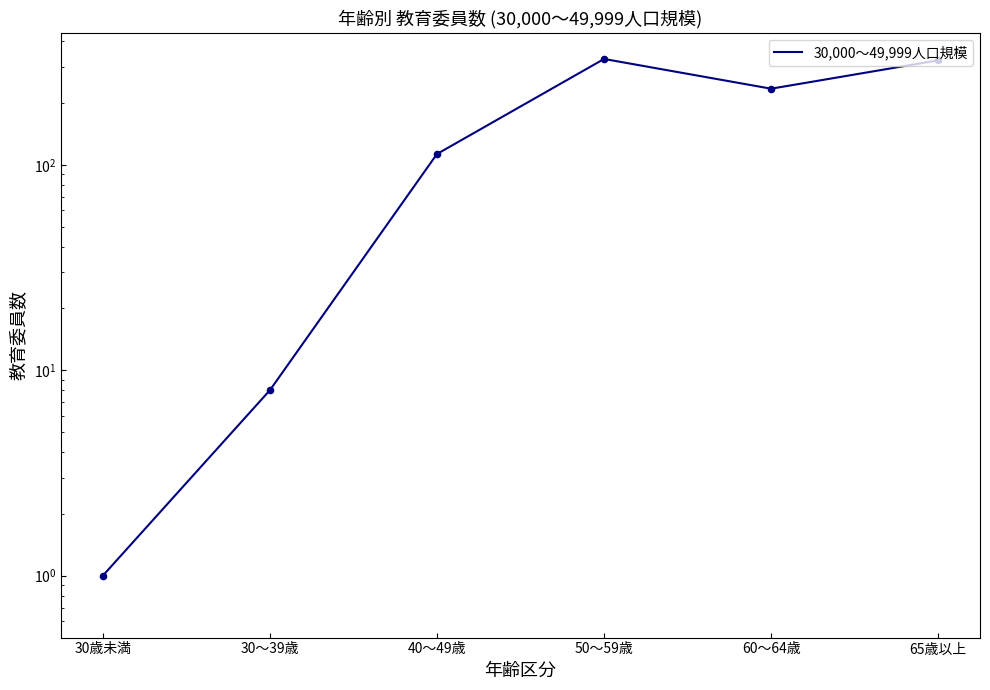

What is the change in value from 30歳未満 to 40～49歳?

+112